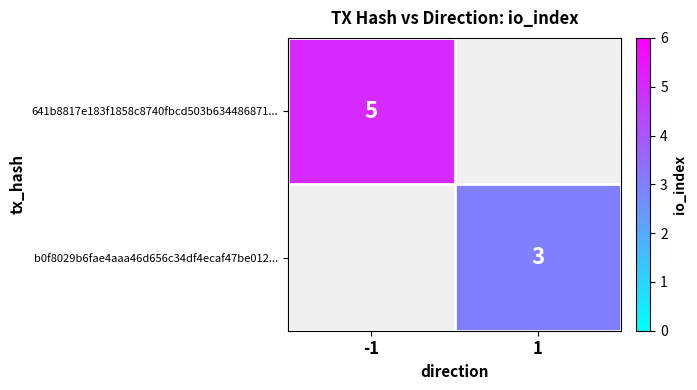

The b0f8029b6fae4aaa46d656c34df4ecaf47be012... series shows 1 at 1. True or false?

False